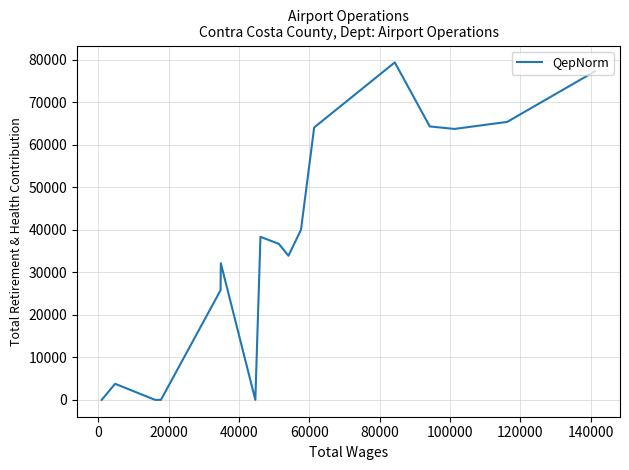

How many points are higher than both their immediate neighbors (excluding endpoints)?

4